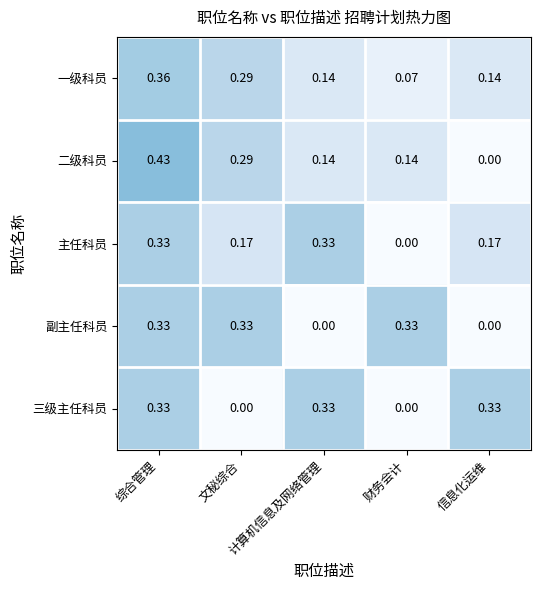

Which series has the widest spread of values?

二级科员